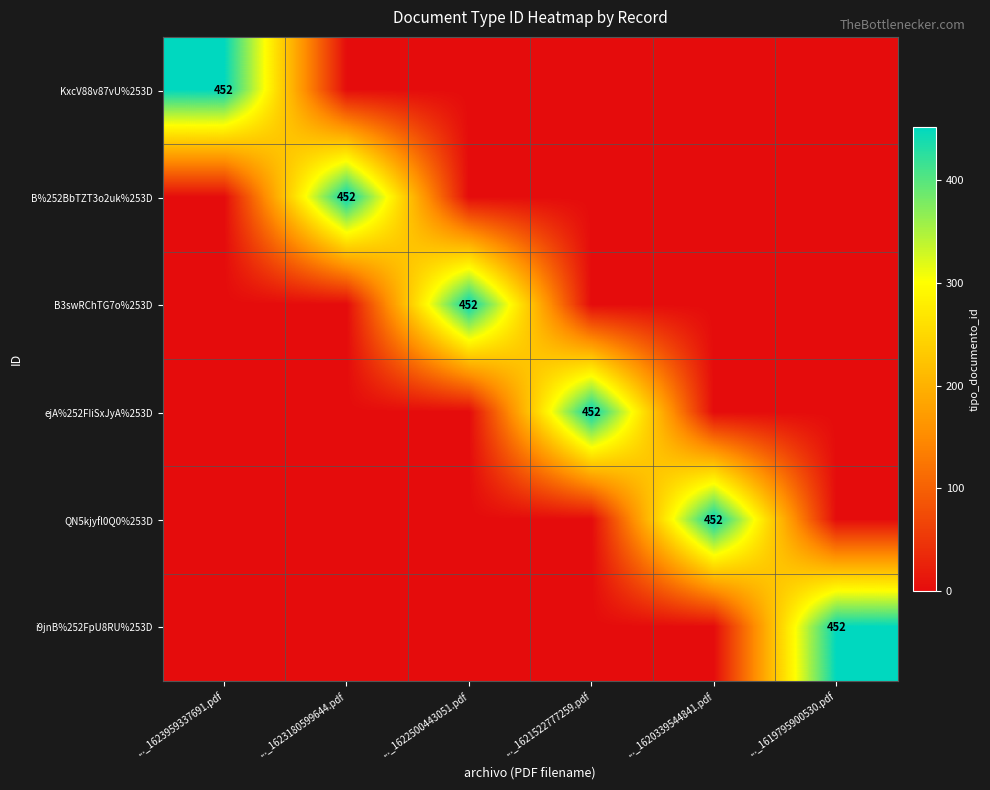

Is it true that B3swRChTG7o%253D equals 604 at ..._1622500443051.pdf?

False